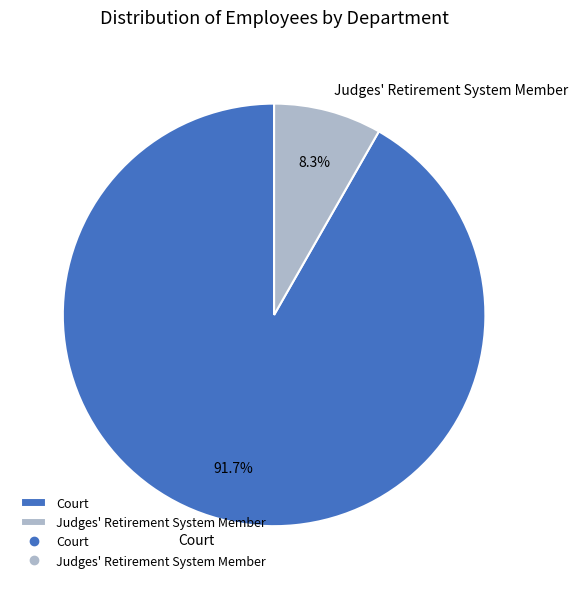

To the nearest percent, what portion does Judges' Retirement System Member represent?

8%